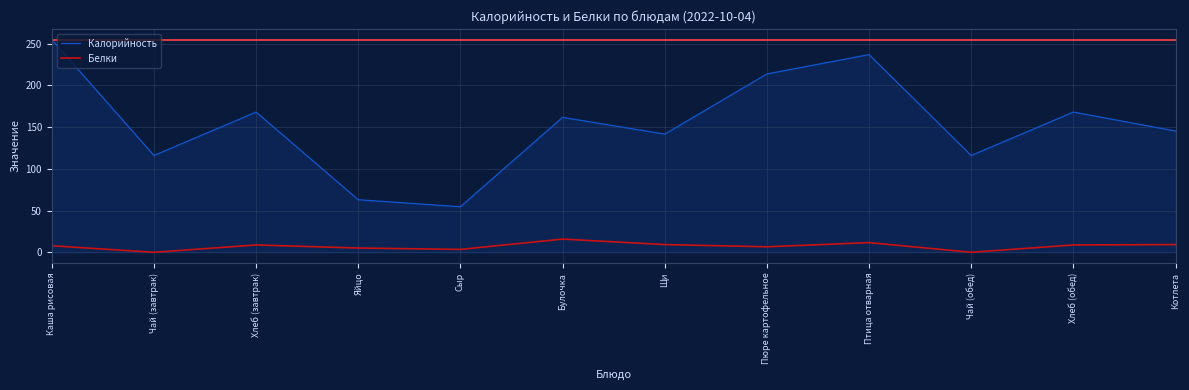

Rank the series at Каша рисовая from highest to lowest value.

Калорийность, Белки